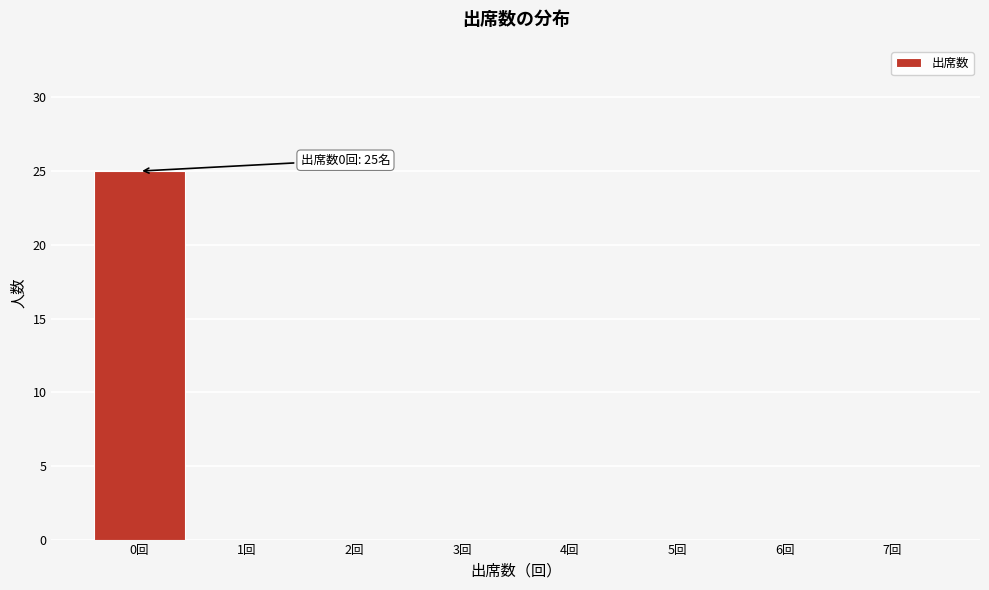

Reading right to left, extract all data points from this chart.

7回=0	6回=0	5回=0	4回=0	3回=0	2回=0	1回=0	0回=25